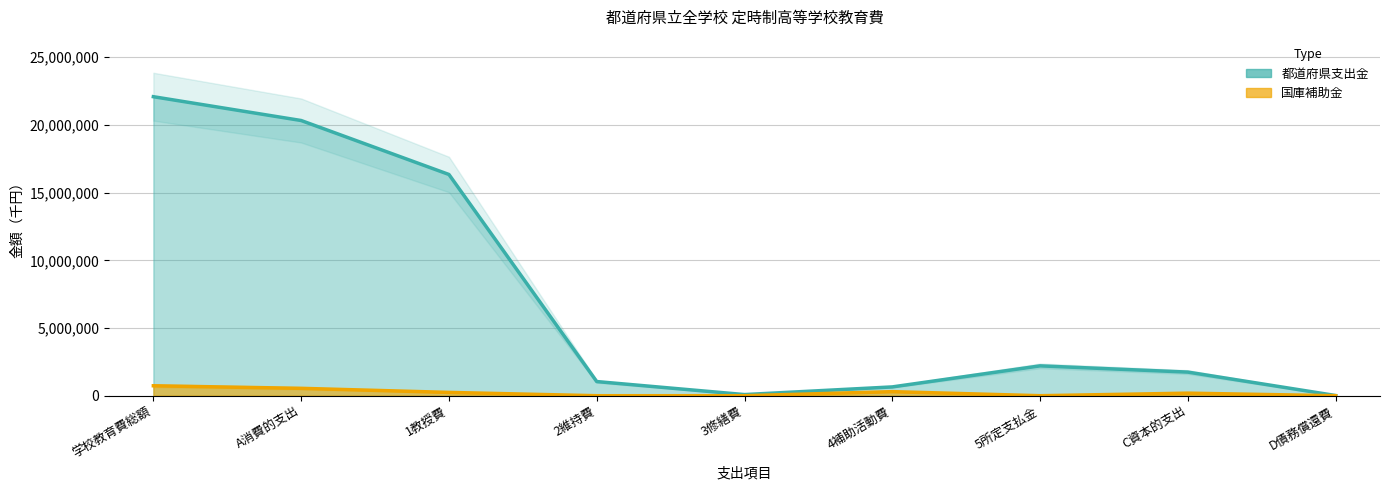

List the series in order of their peak value, lowest first.

国庫補助金, 都道府県支出金